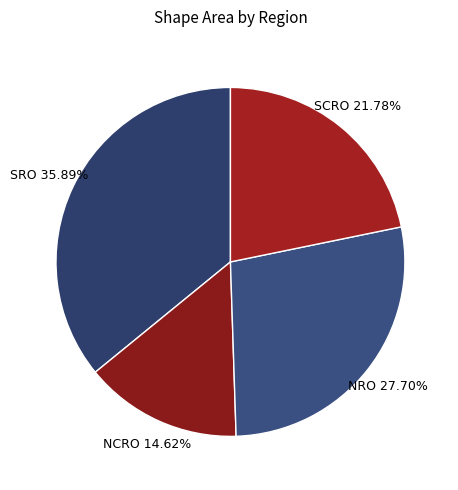

Does any single category account for the majority?

No